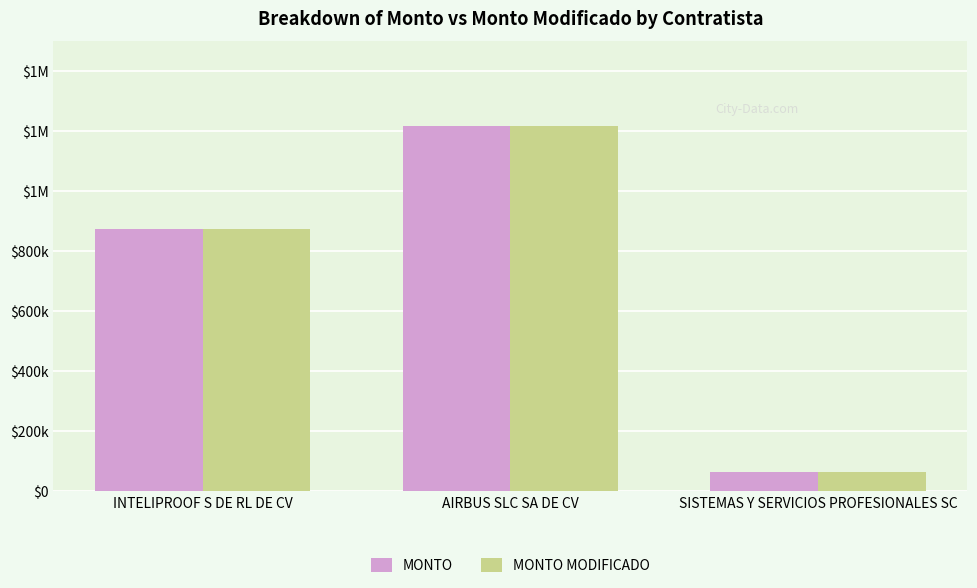

Does the chart contain any negative values?

No